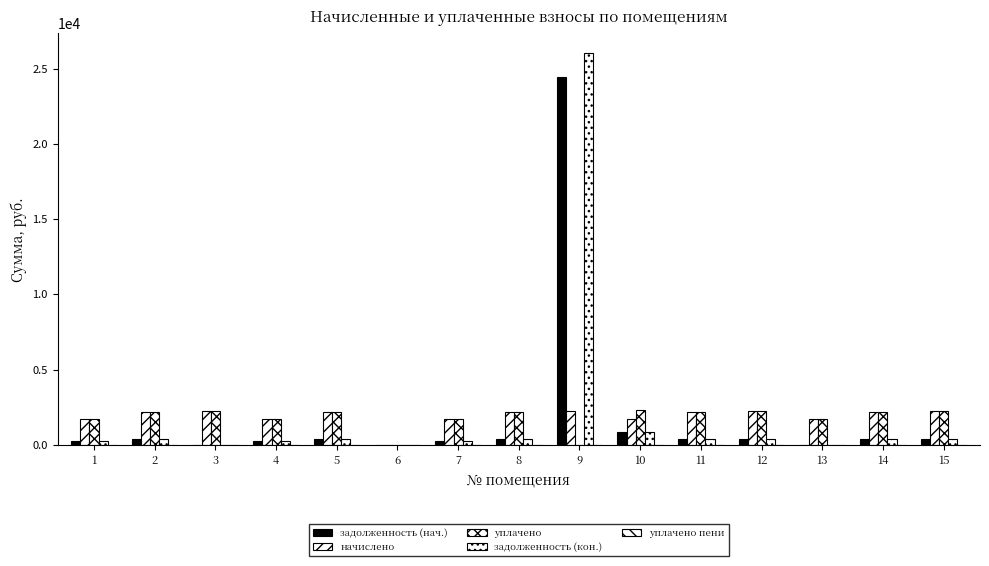

The уплачено series shows -1281.9 at 6. True or false?

False